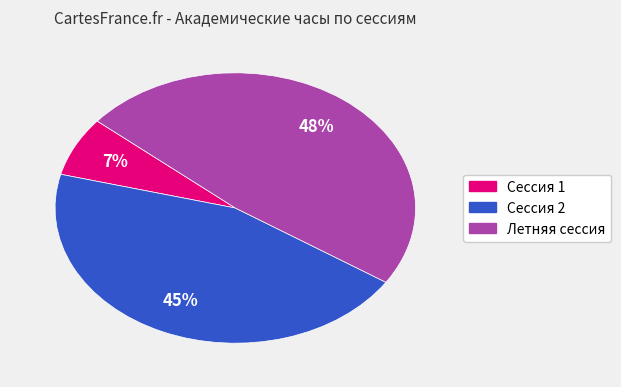

Do Сессия 2 and Летняя сессия together represent more than half of the pie?

Yes